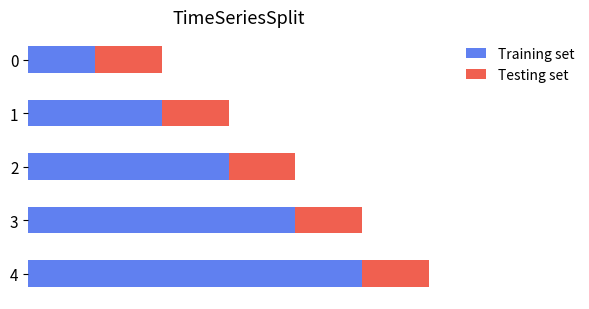

List the series in order of their overall mean, highest first.

Training set, Testing set